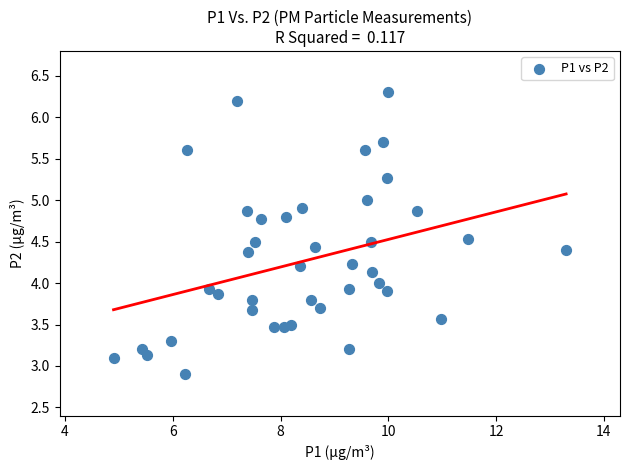

What is the range of X values (max minus min)?

8.4